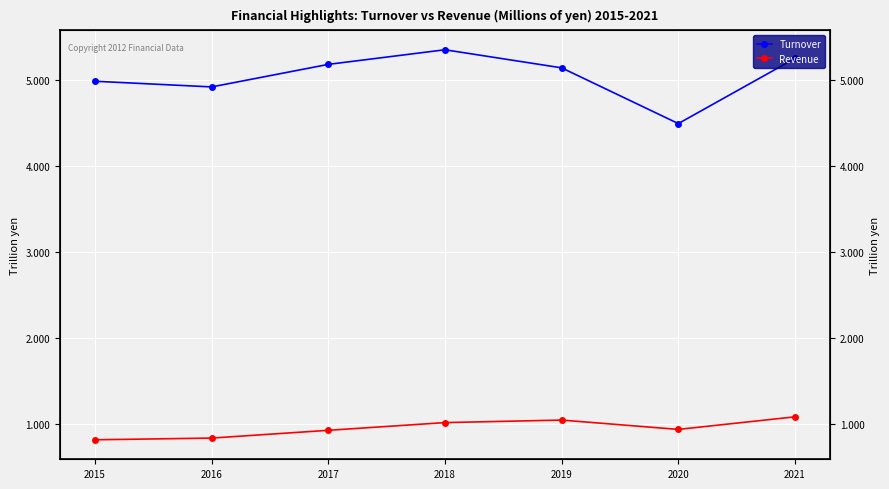

Which label corresponds to the largest value in the chart?

2018